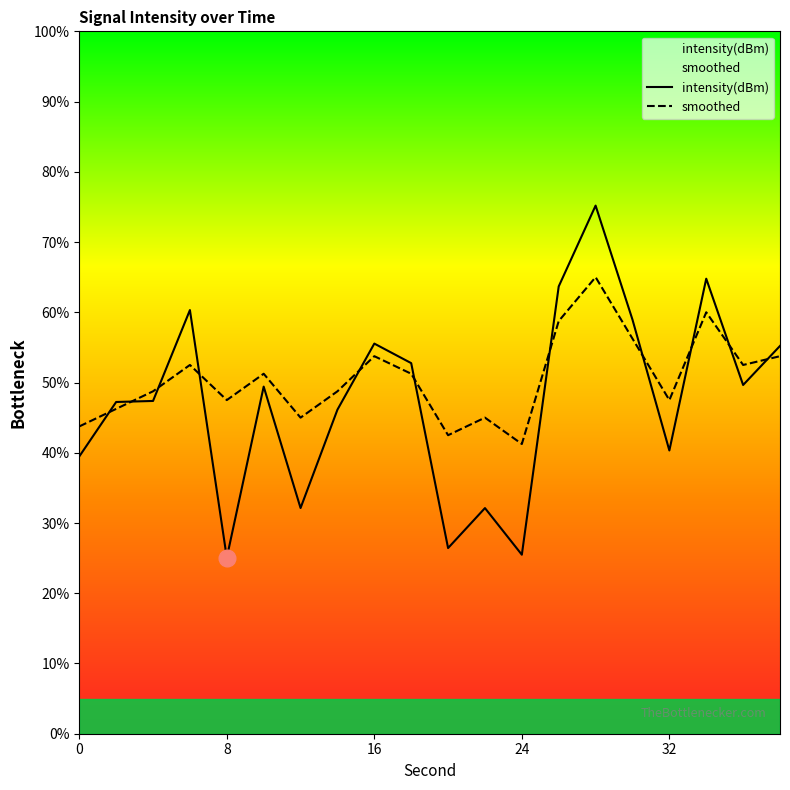

What are all the series names shown in the legend?

intensity(dBm), smoothed